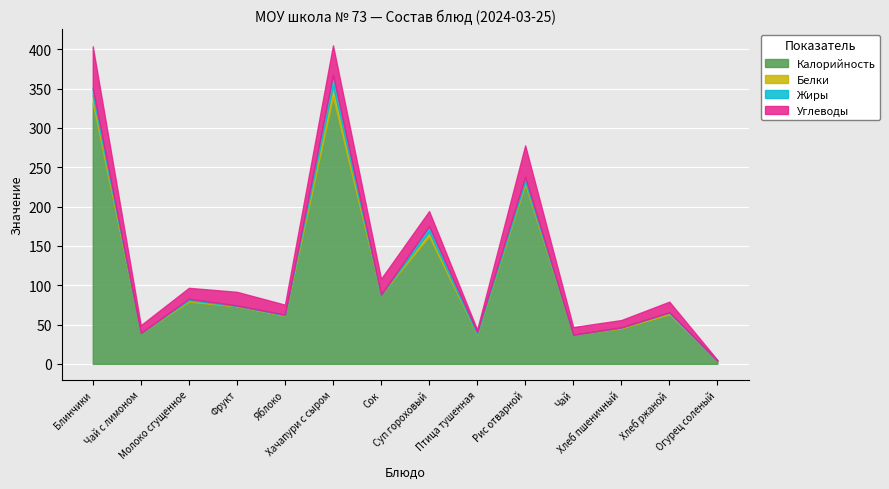

How many lines are shown in the chart?

4